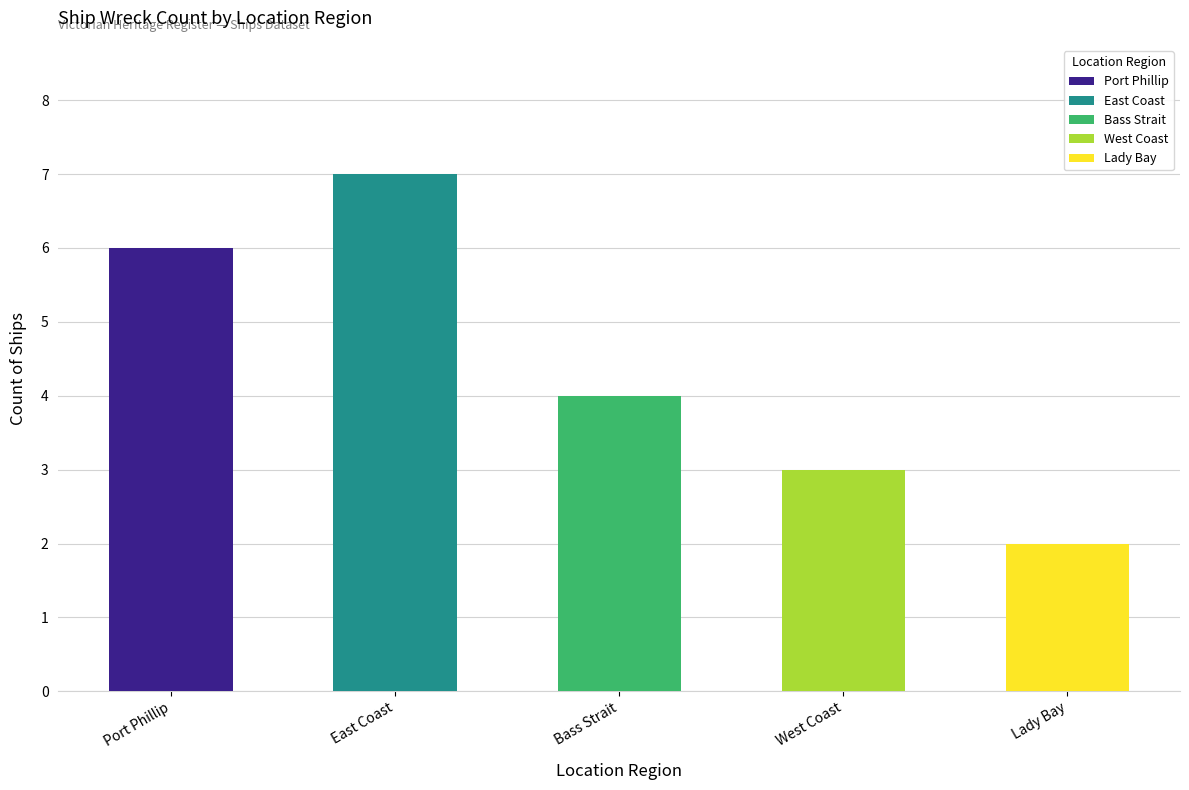

Rank the categories by value from highest to lowest.

East Coast, Port Phillip, Bass Strait, West Coast, Lady Bay